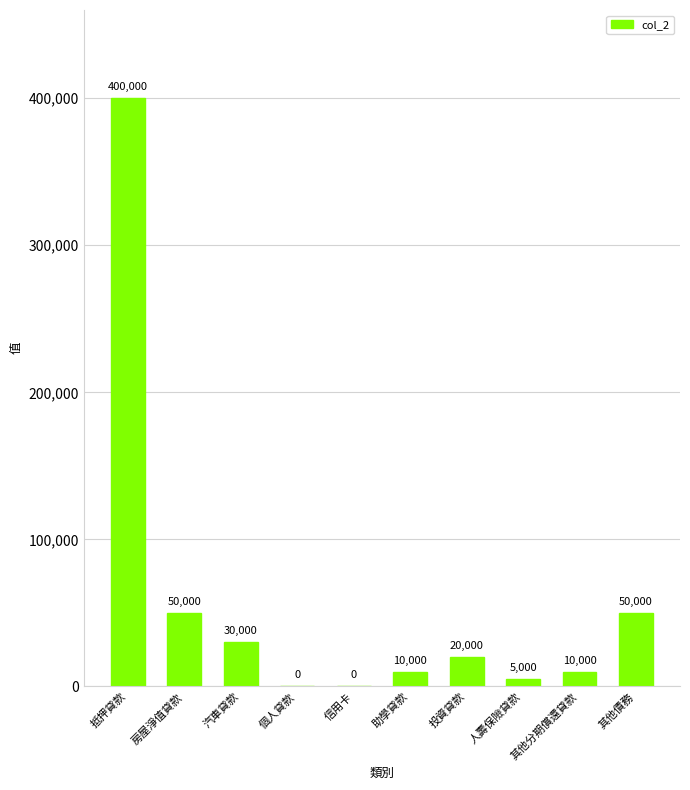

Where does the data first go above 20000?

抵押貸款